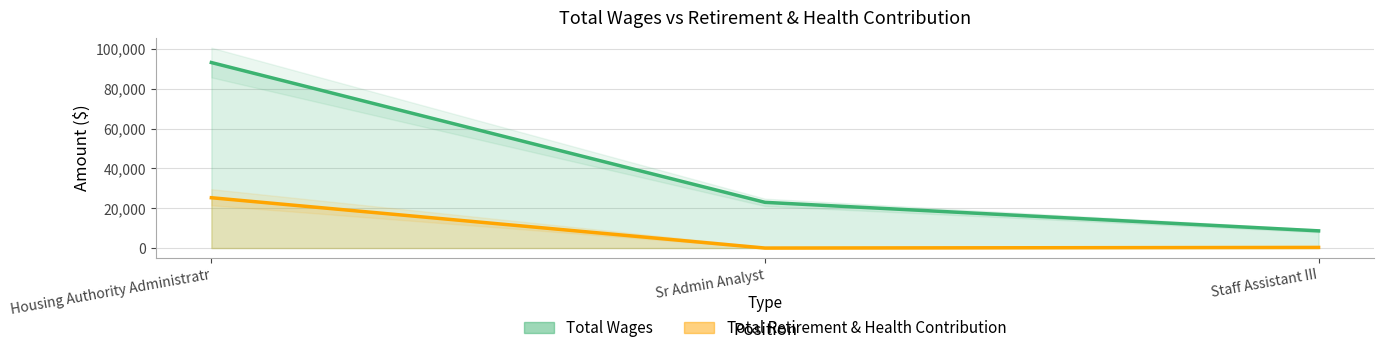

What is the difference between the maximum and minimum values in the Total Retirement & Health Contribution series?

25295